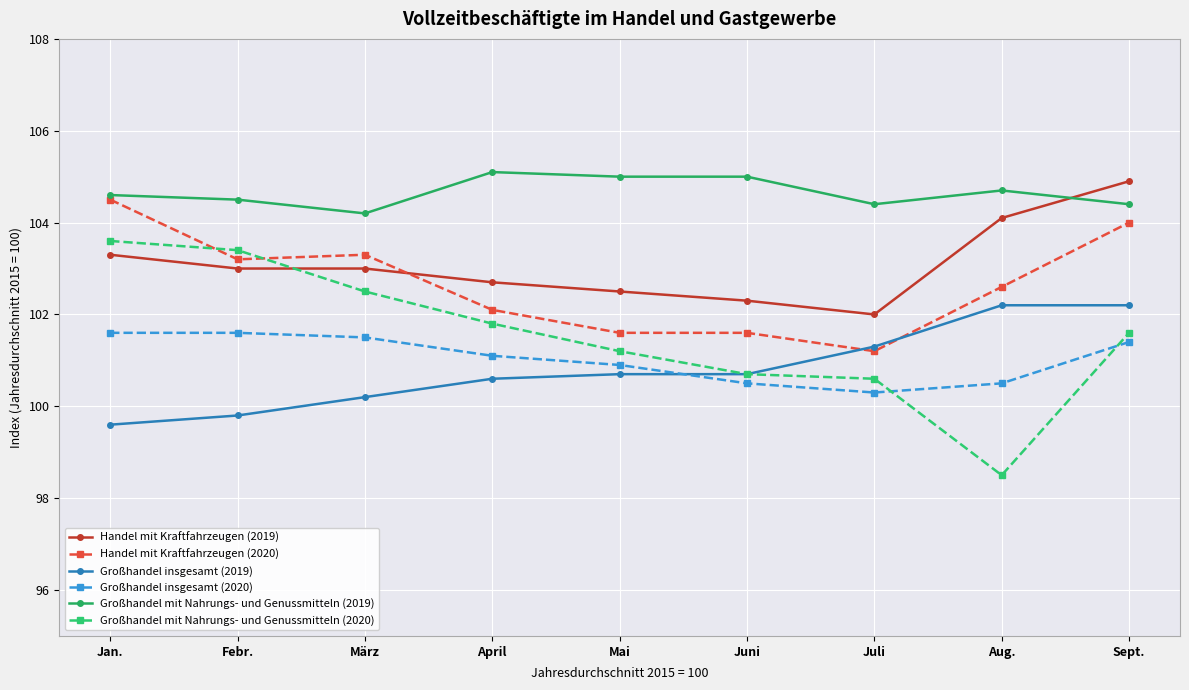

What is the total value across all series at Juli?

609.8